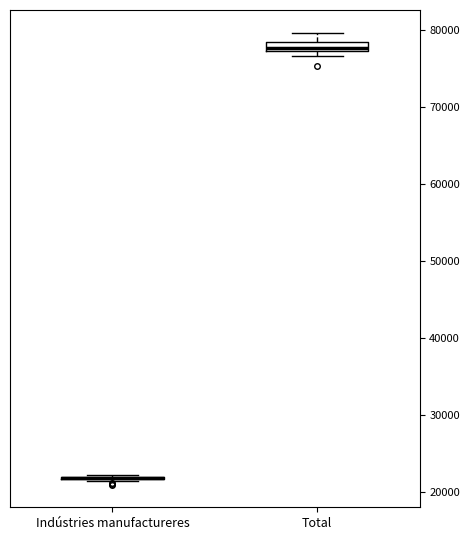

Where does the upper whisker of the box for Total end on the y-axis? The values are not printed on the chart, so give them approximately, as read against the axis.

80000